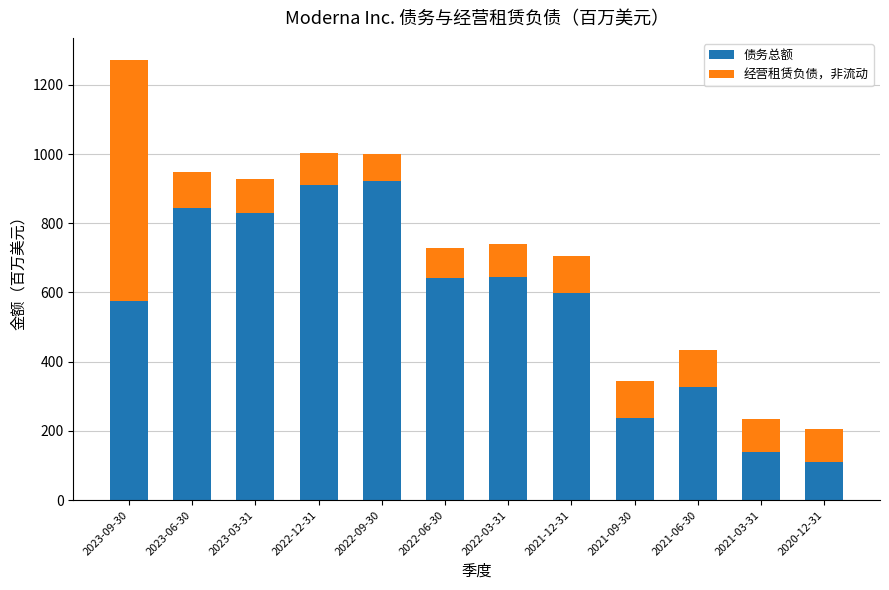

What is the total value across all series at 2021-06-30?

433